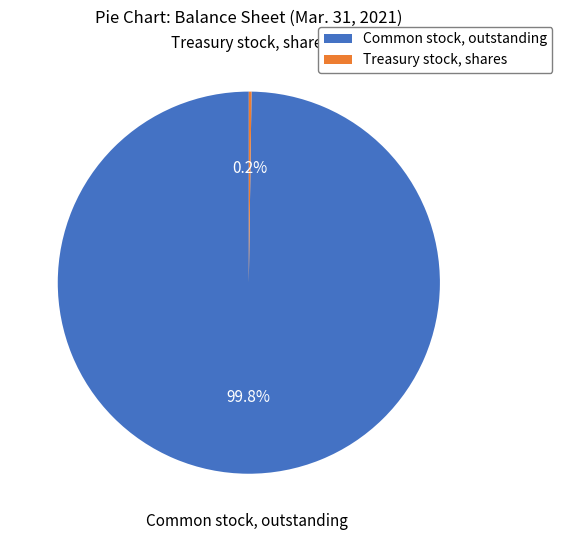

Does Common stock, outstanding represent more than half of the total?

Yes